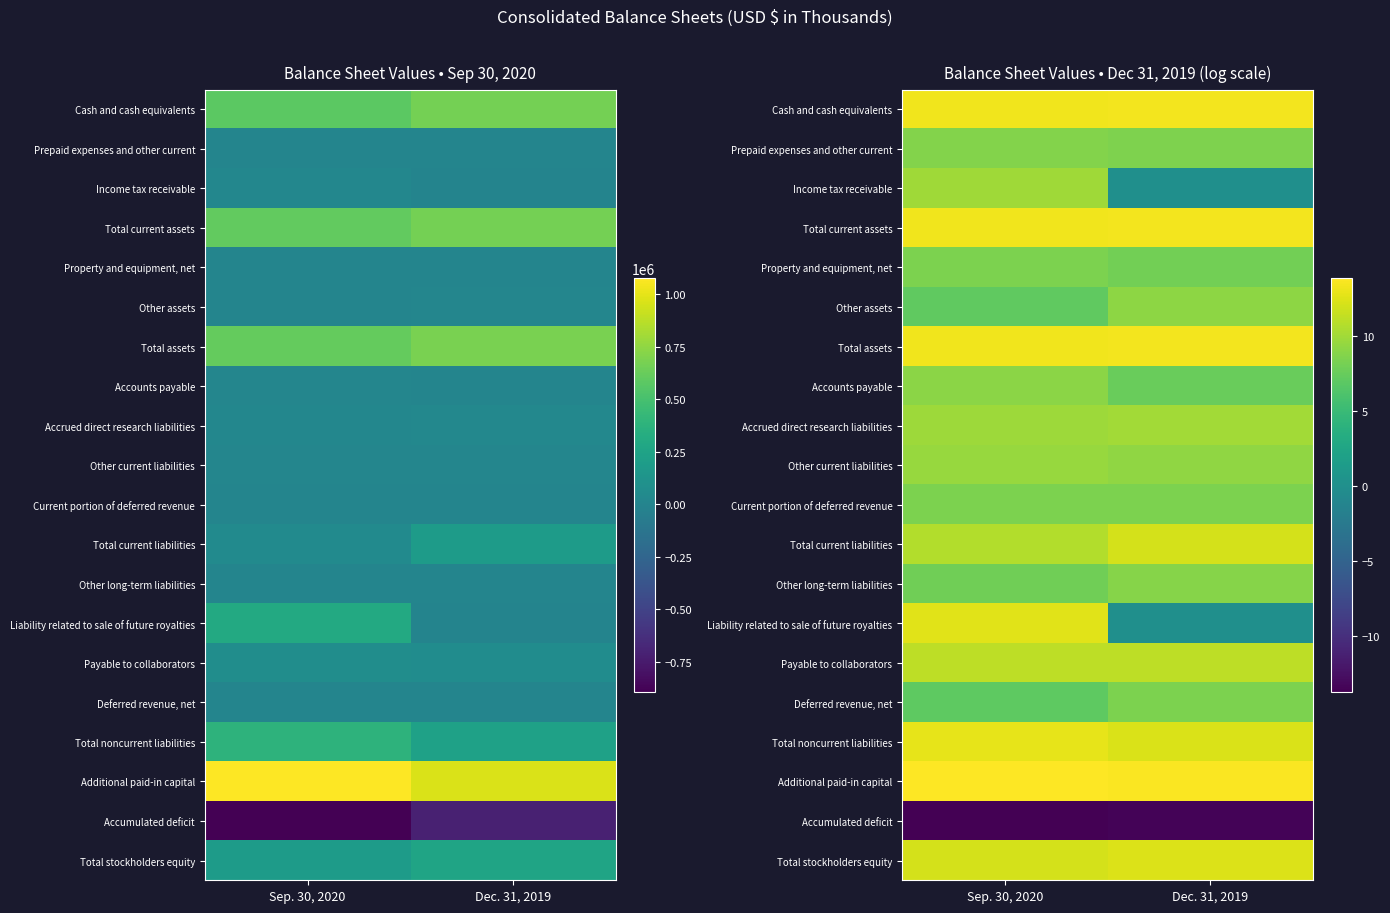

At which label is Liability related to sale of future royalties closest to 6?

Dec. 31, 2019